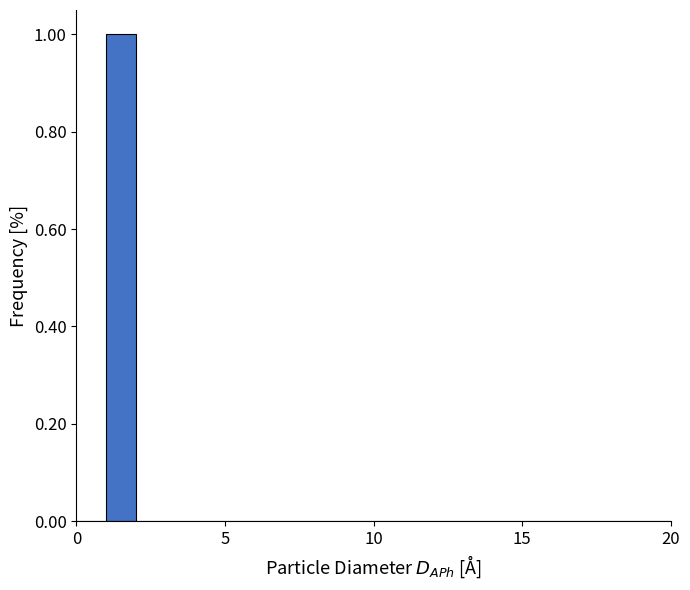

Read against the x-axis, roughly where is the centre of the tallest bar?

1.5